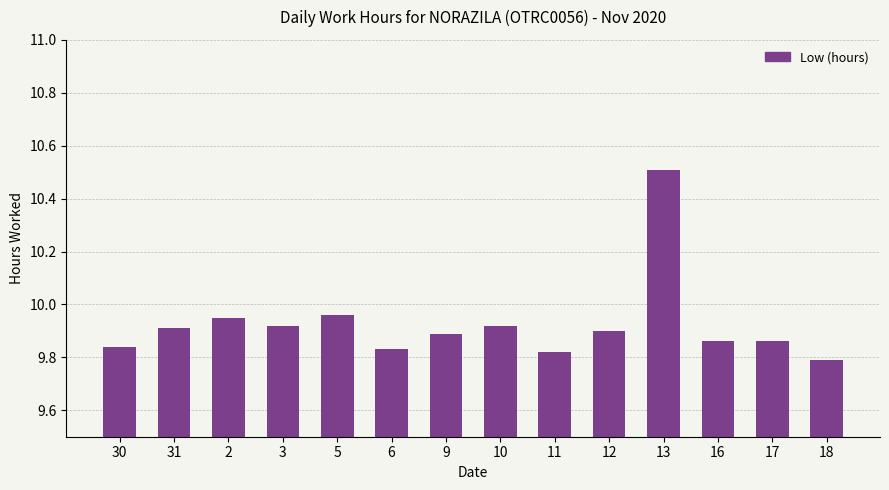

What is the difference between the second highest and second lowest values?

0.1